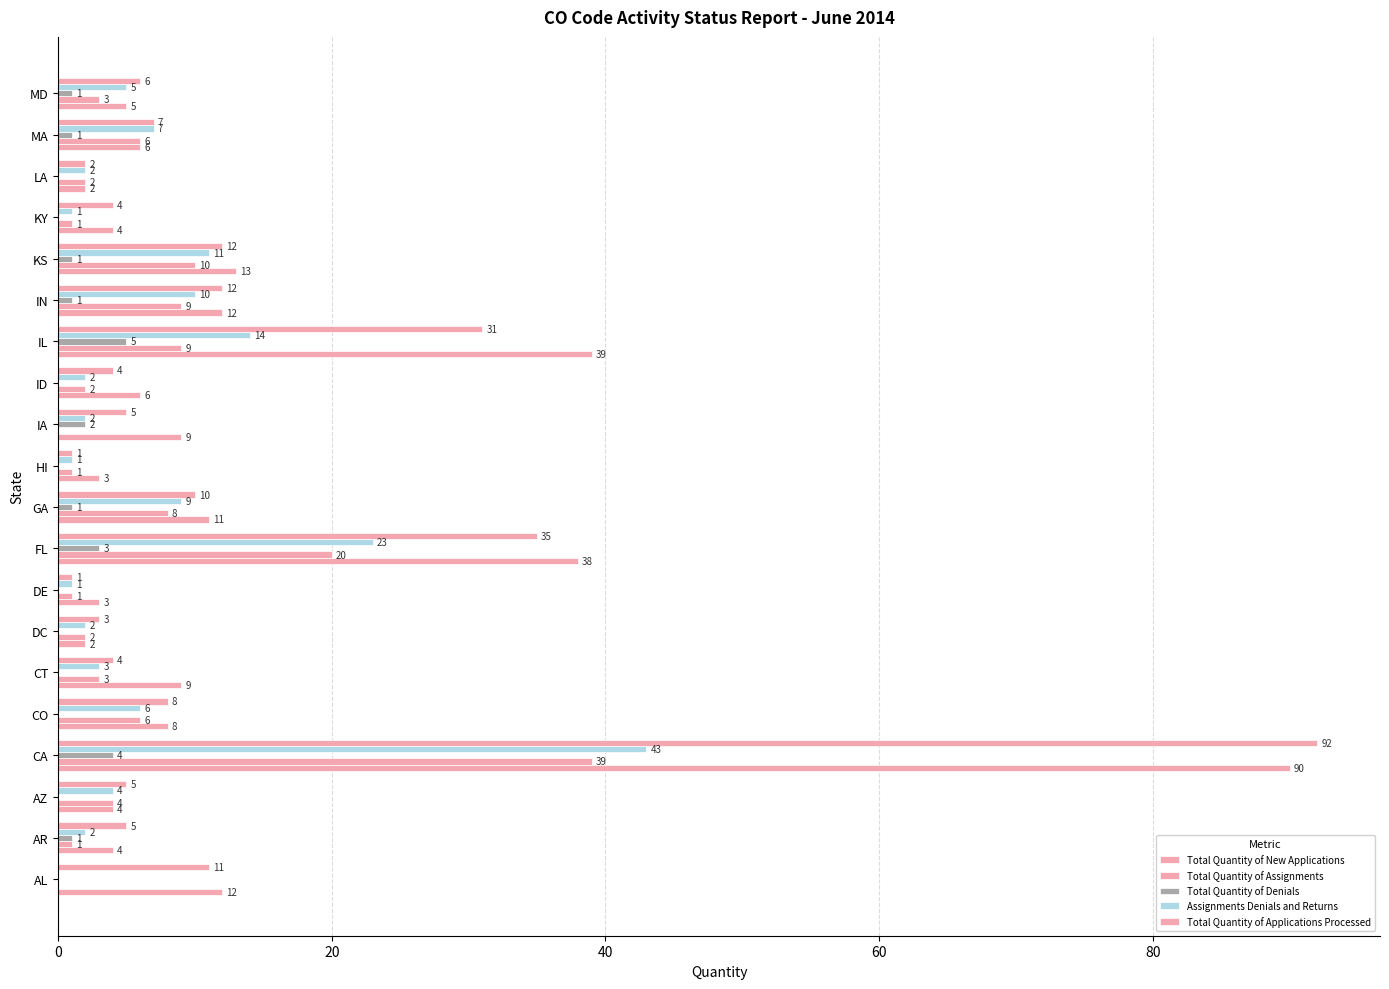

Count the number of categories in the chart.

20